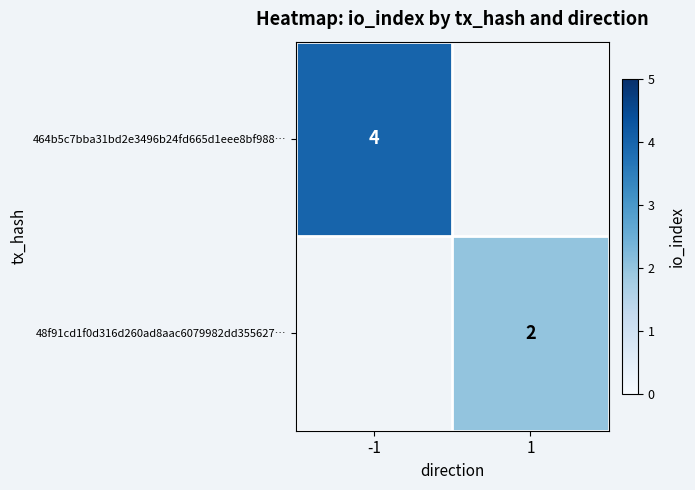

The value of 48f91cd1f0d316d260ad8aac6079982dd355627… at 1 is 3. True or false?

False